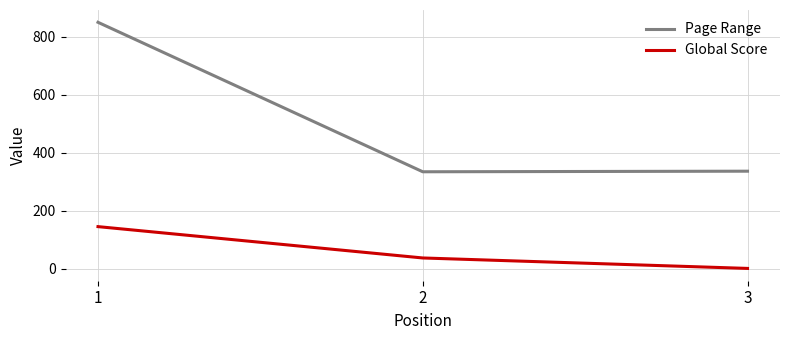

What is the maximum value shown in the chart?

849